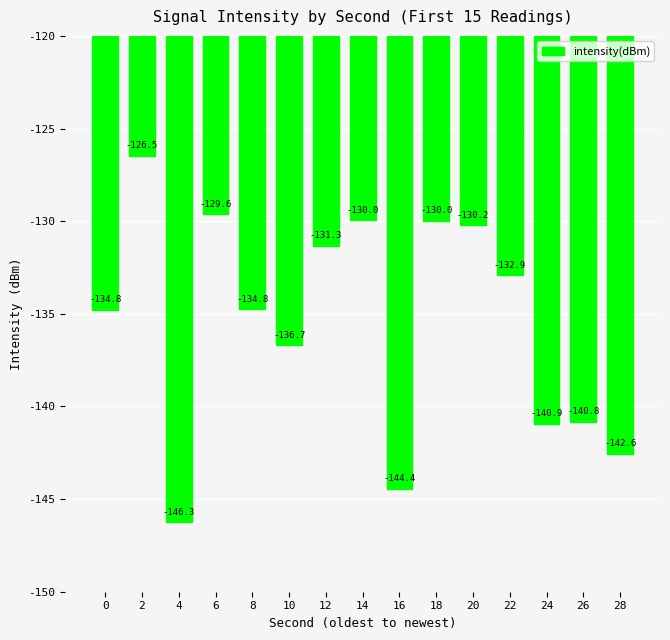

At which category does the chart reach its minimum across all series?

4